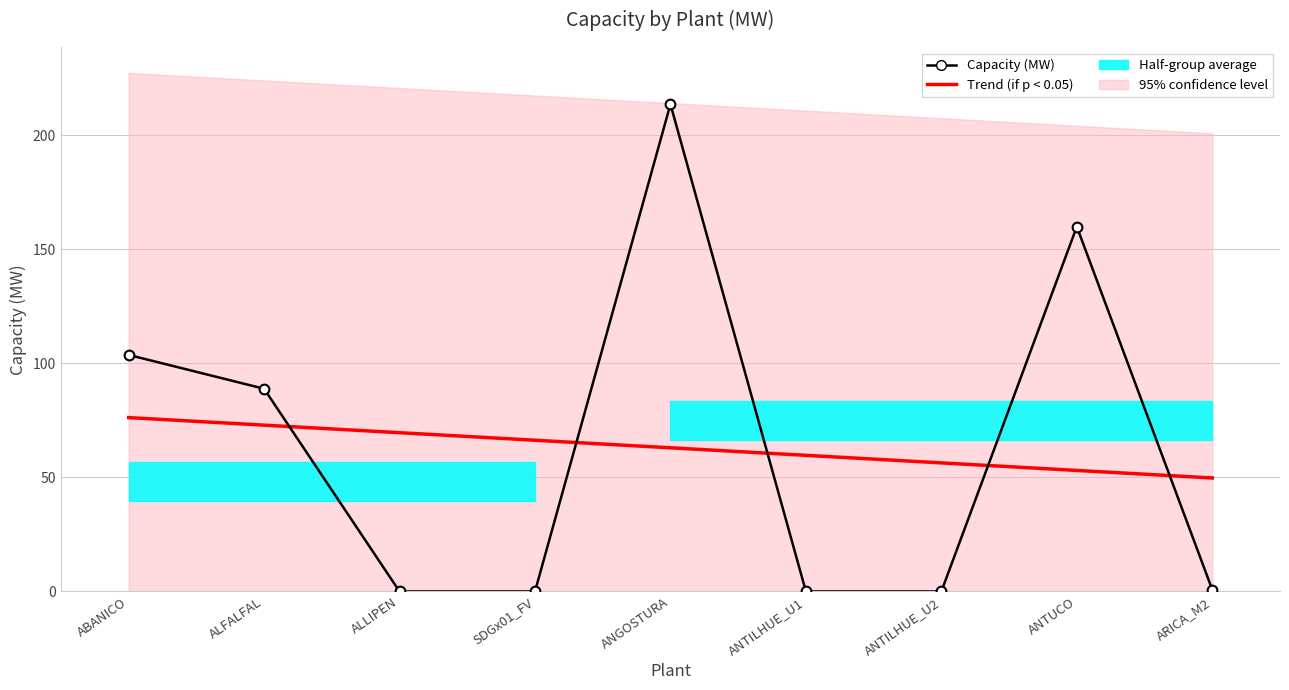

True or false: Capacity (MW) and Trend (if p < 0.05) cross at least once.

True